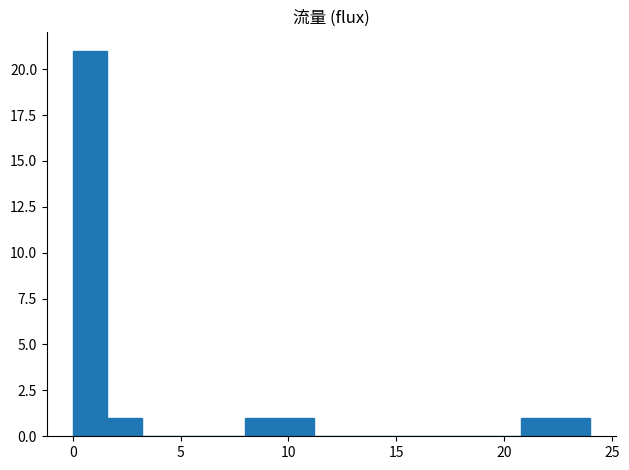

Read against the x-axis, roughly where is the centre of the tallest bar?

1.0